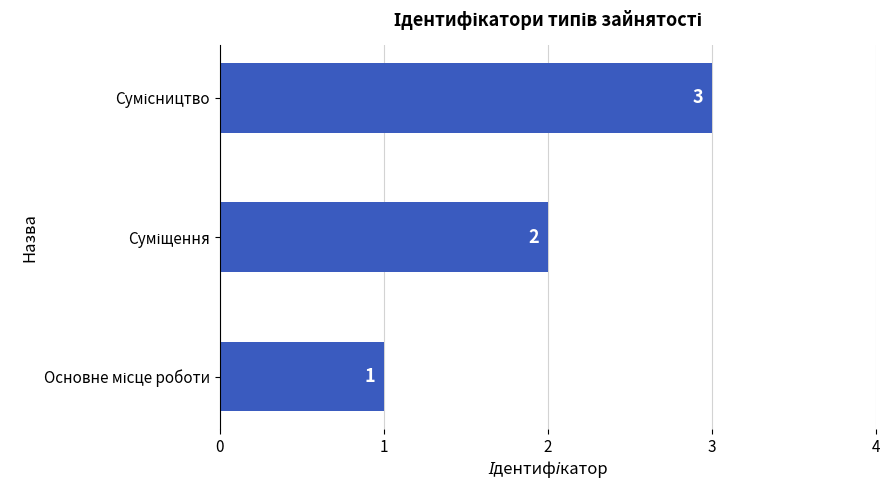

Are the bars grouped side by side (vs. stacked)?

No